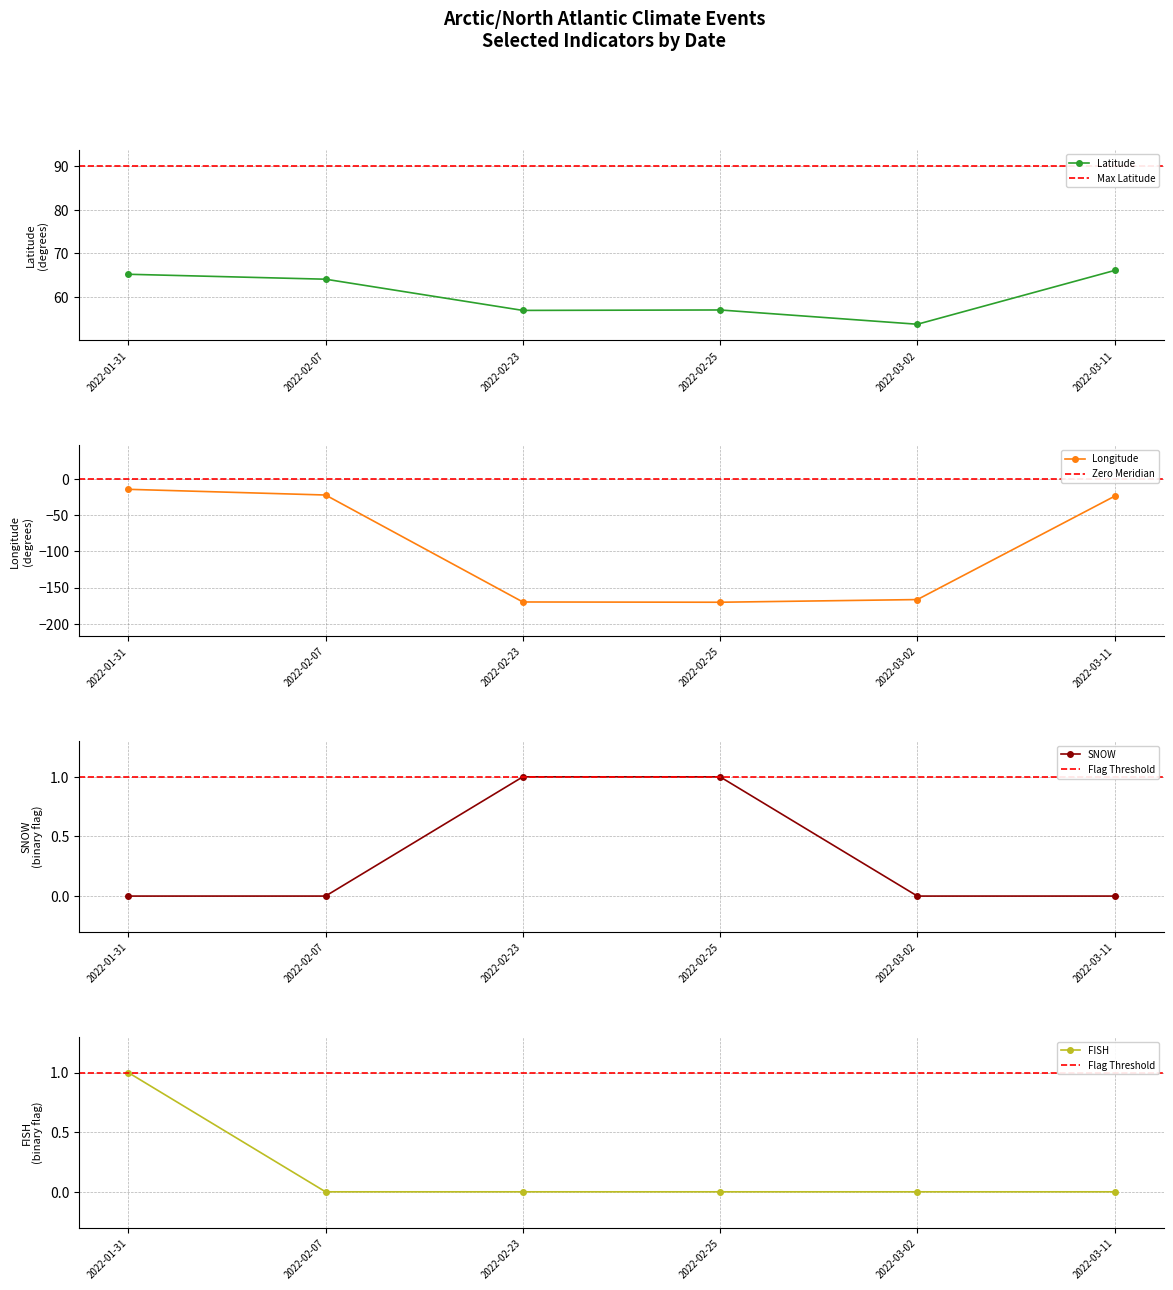

At which category is the sum across all series the highest?

2022-01-31